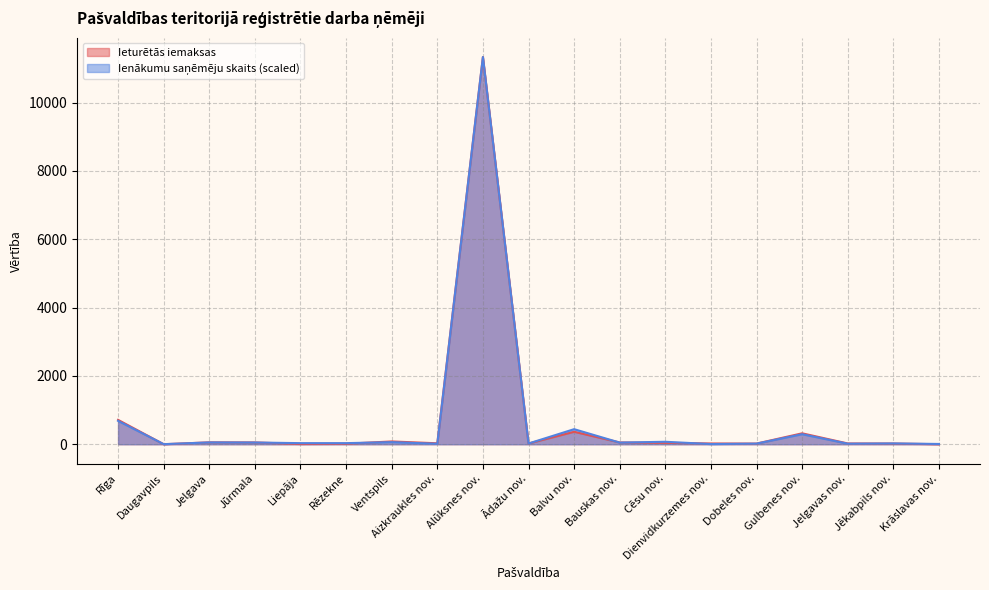

How many values in the Ienākumu saņēmēju skaits series are below 32?

8